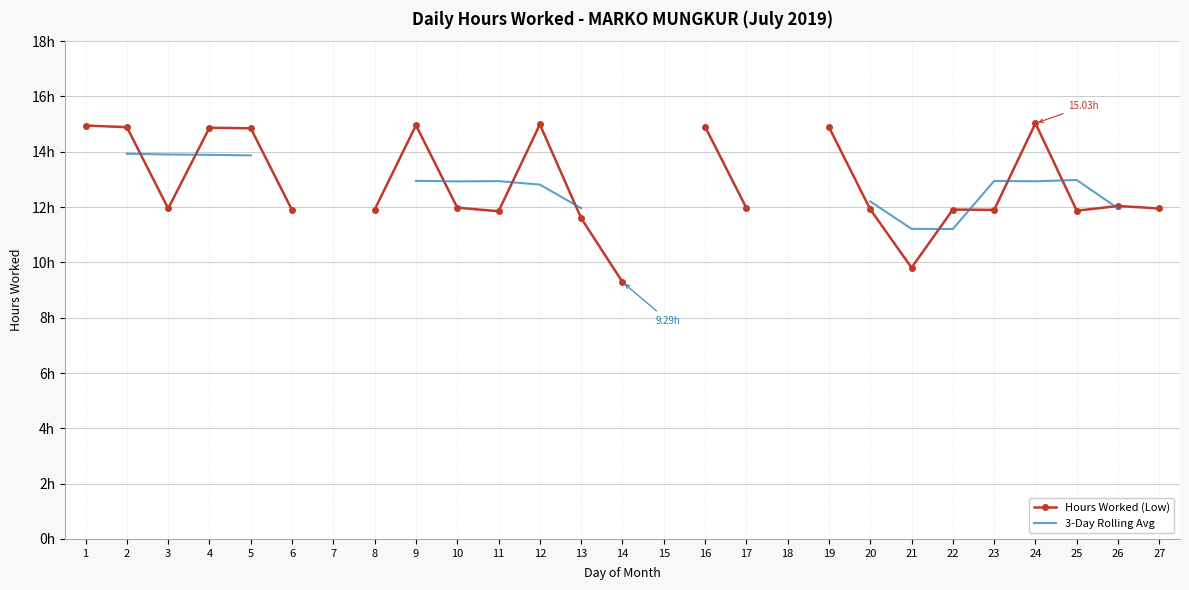

At how many categories does at least one series exceed 10?

23